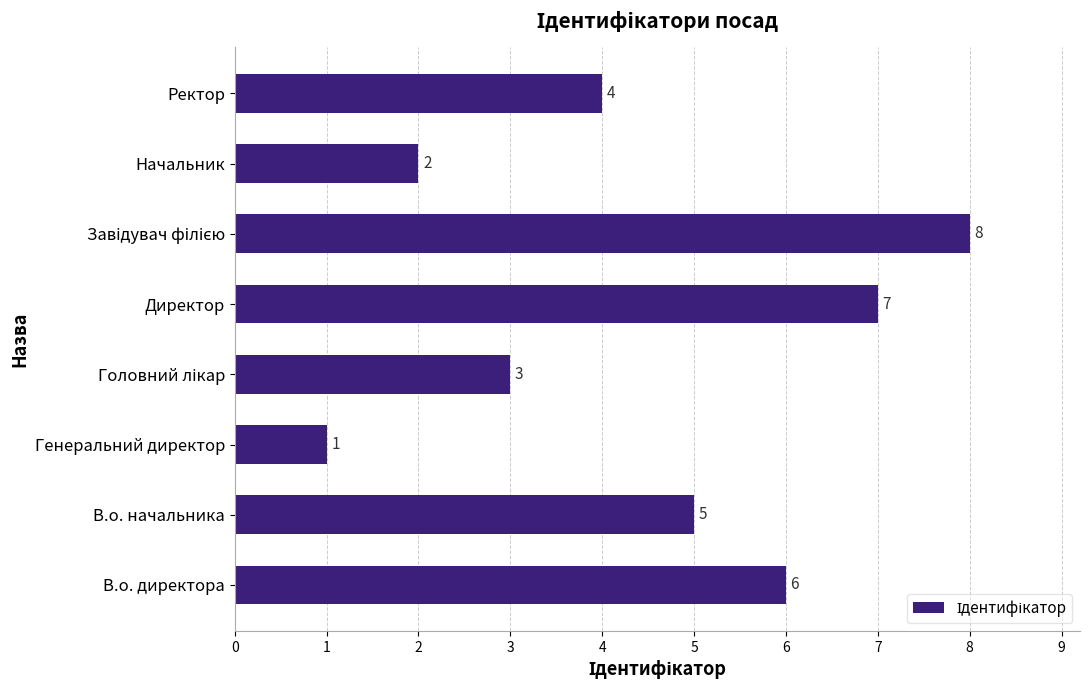

What is the sum of all values?

36